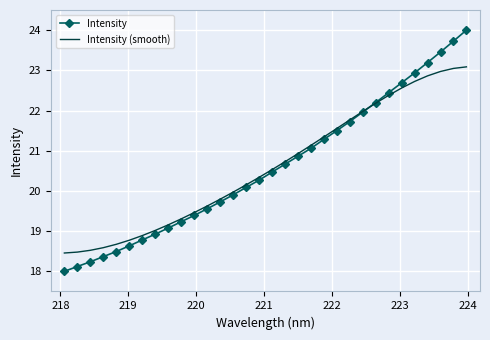

List the series in order of their peak value, highest first.

Intensity, Intensity (smooth)